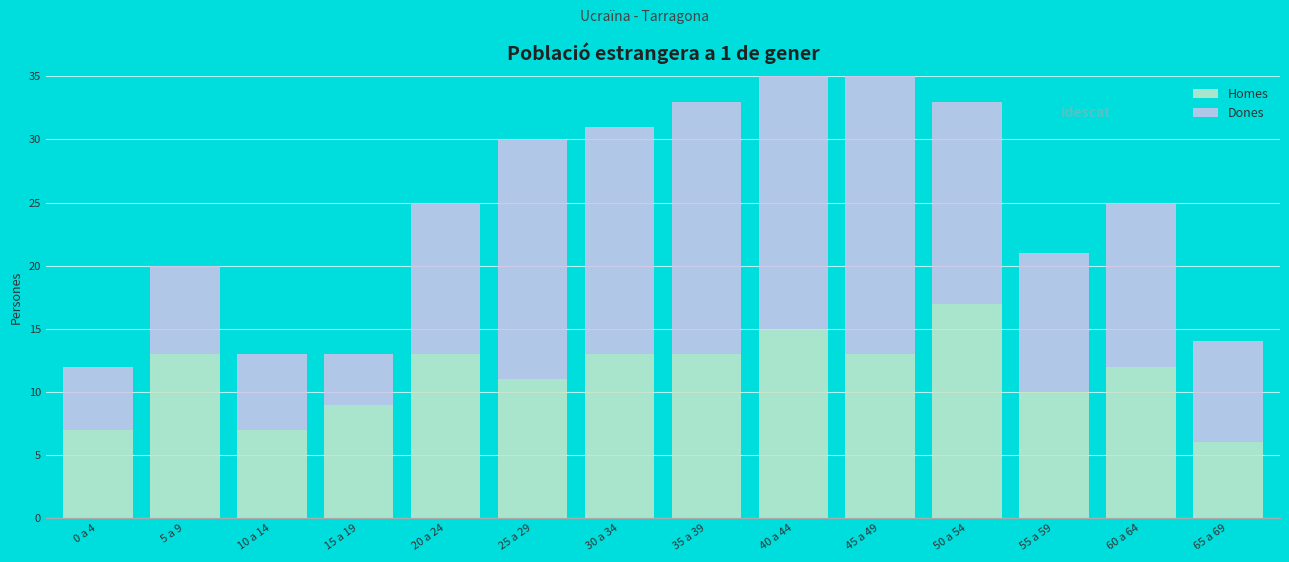

Rank the series by their maximum value, from highest to lowest.

Dones, Homes